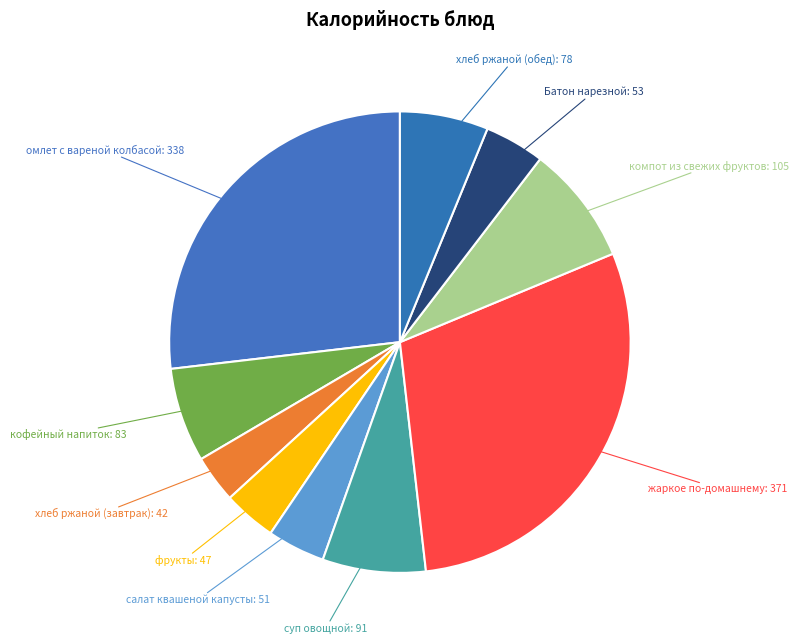

Count the number of slices in the pie.

10